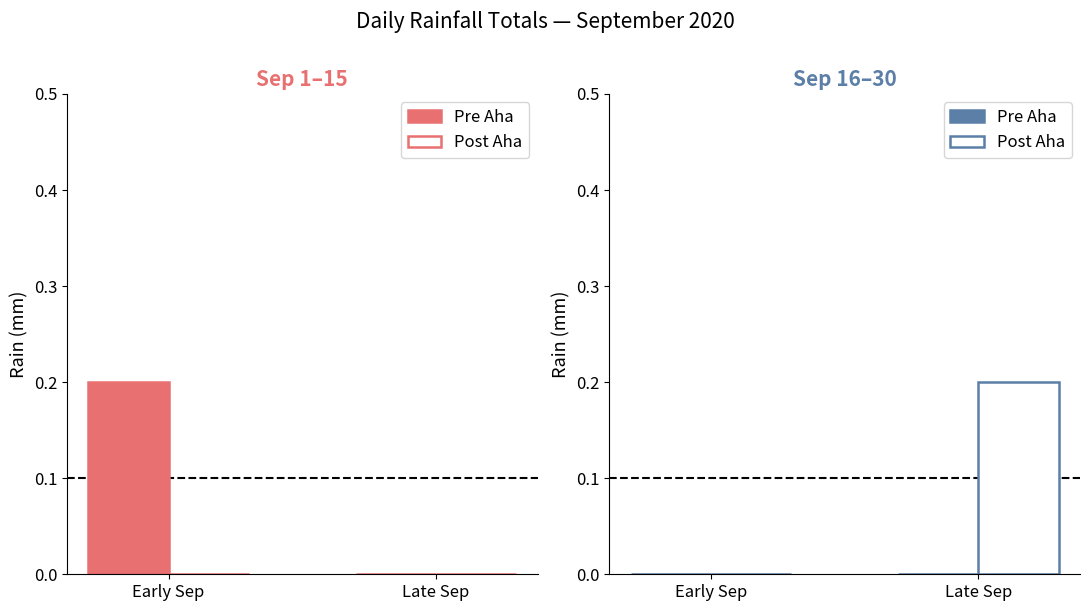

At which category is the sum across all series the highest?

Late Sep